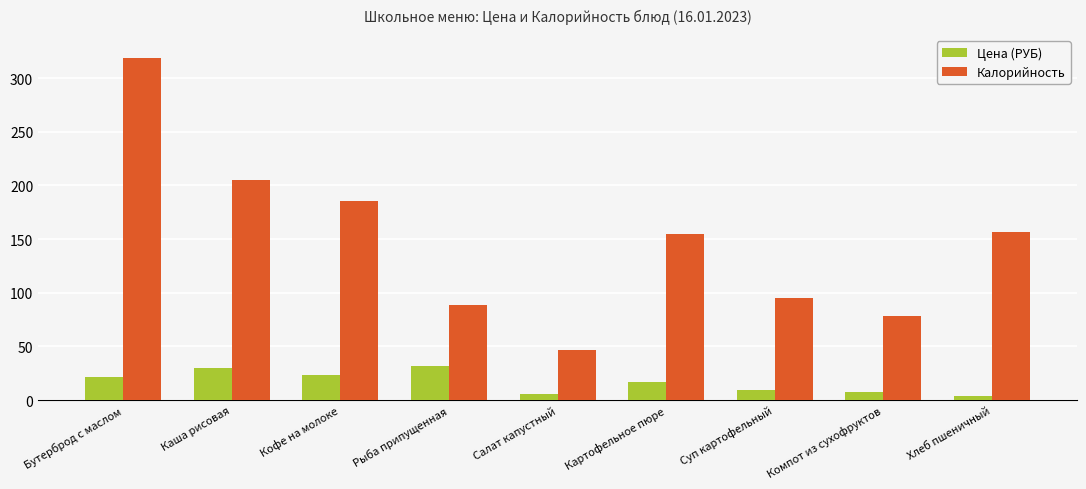

At Рыба припущенная, list the series in order from largest to smallest.

Калорийность, Цена (РУБ)